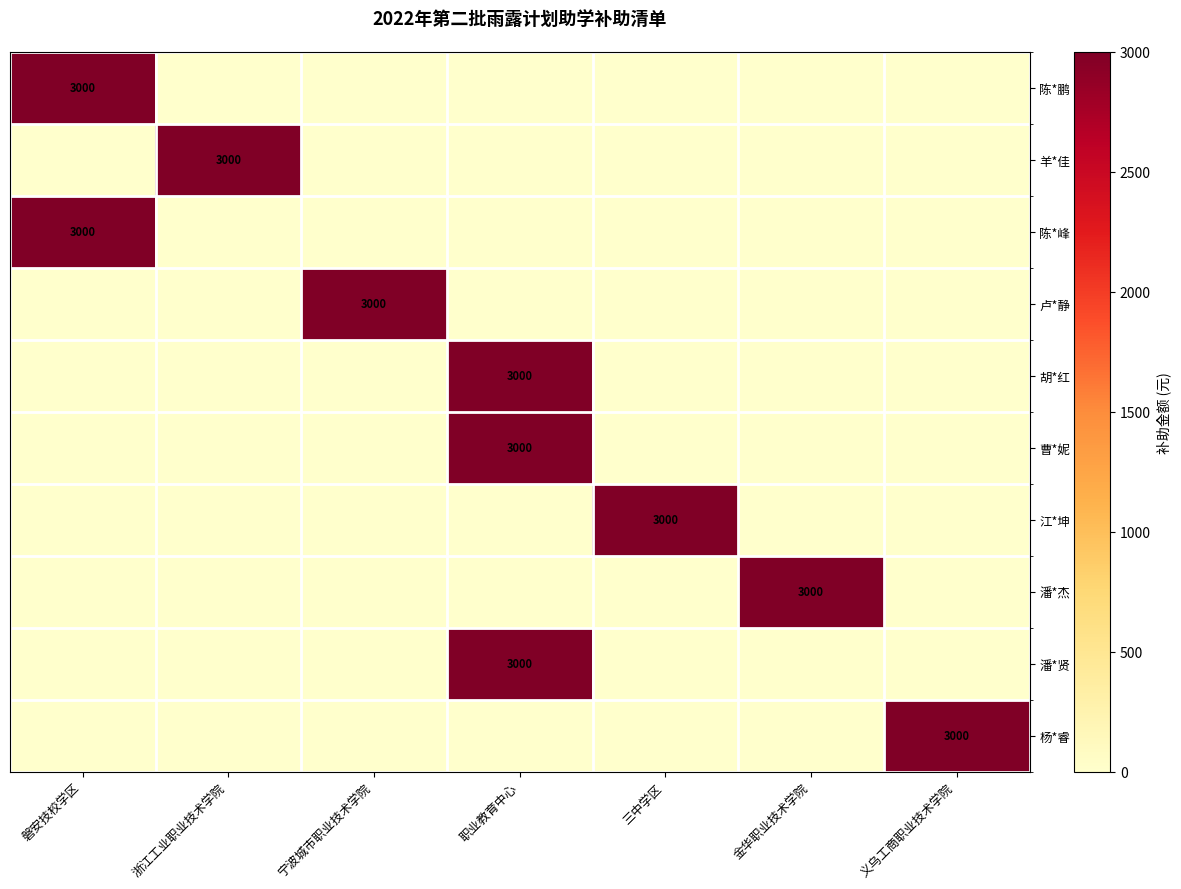

Is the value of 羊*佳 at 浙江工业职业技术学院 greater than the value of 陈*鹏 at 磐安技校学区?

No